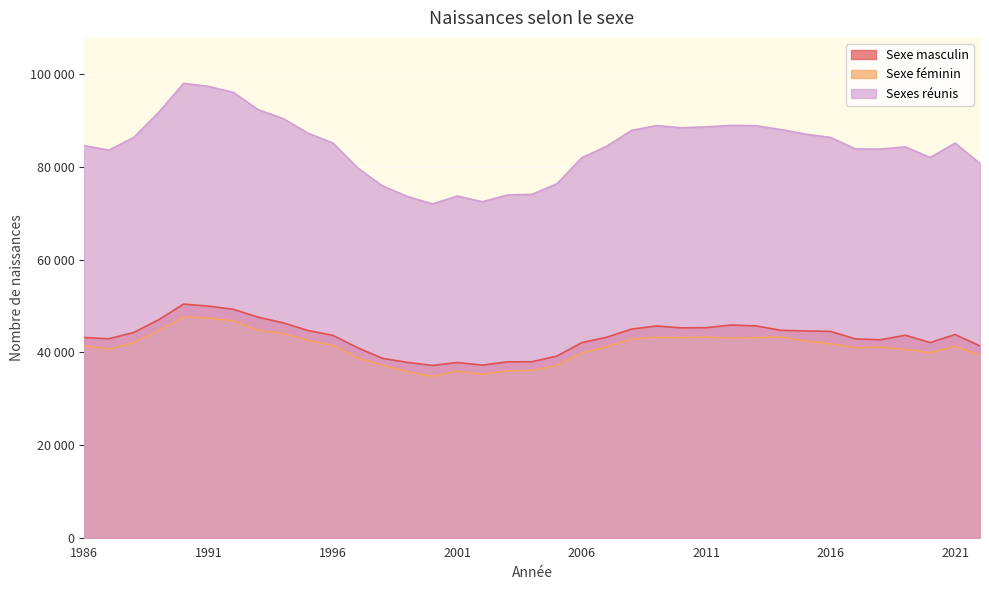

What is the label of the 22nd point from the left?

2007